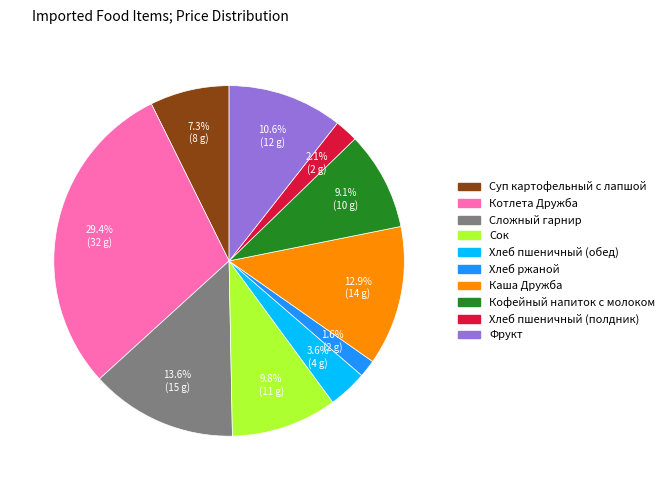

Rank the categories by value from lowest to highest.

Хлеб ржаной, Хлеб пшеничный (полдник), Хлеб пшеничный (обед), Суп картофельный с лапшой, Кофейный напиток с молоком, Сок, Фрукт, Каша Дружба, Сложный гарнир, Котлета Дружба